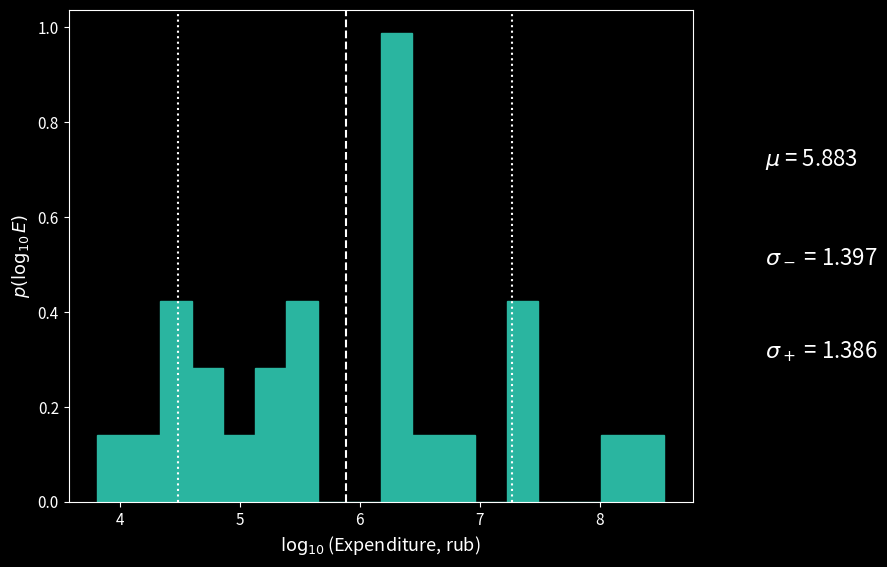

Read against the x-axis, roughly where is the centre of the tallest bar?

6.3